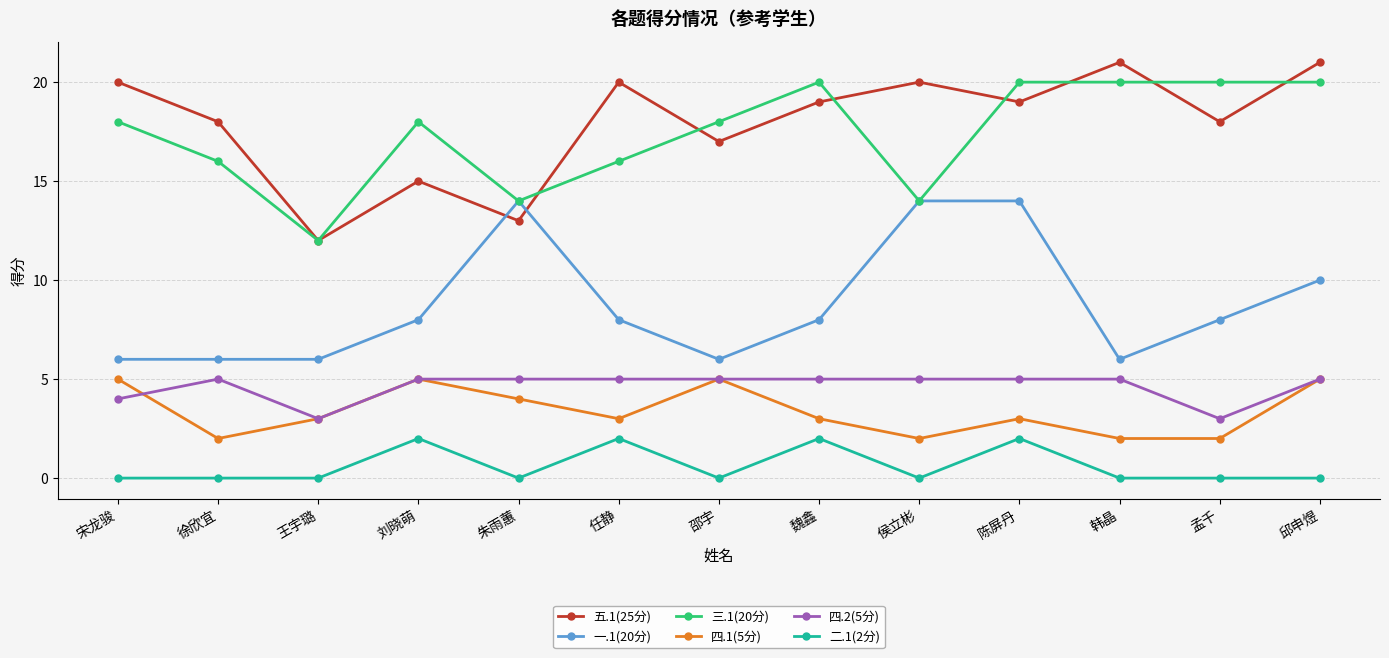

How many lines are shown in the chart?

6